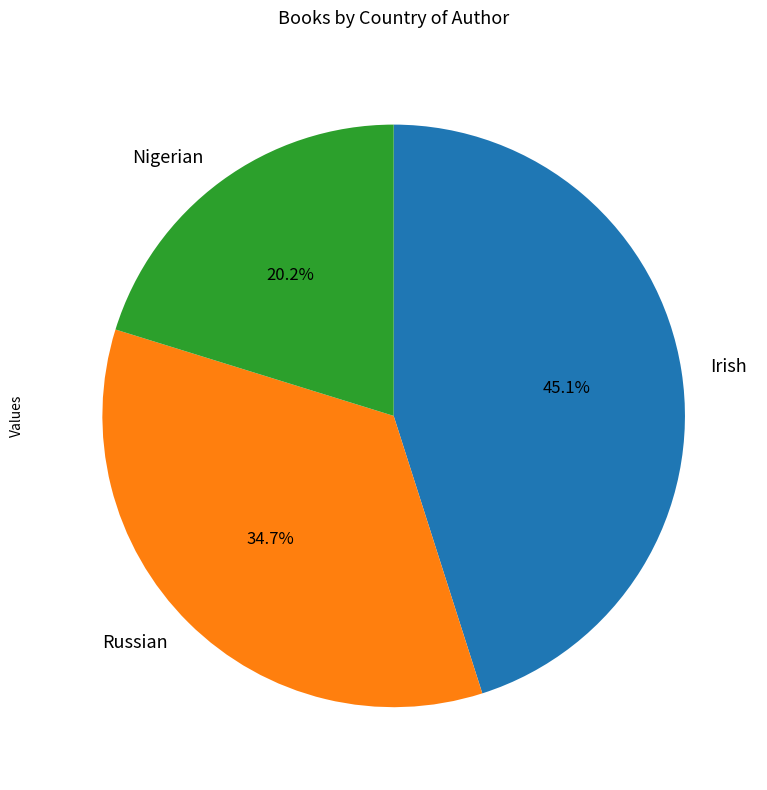

To the nearest percent, what is the combined percentage of Nigerian and Irish?

65%